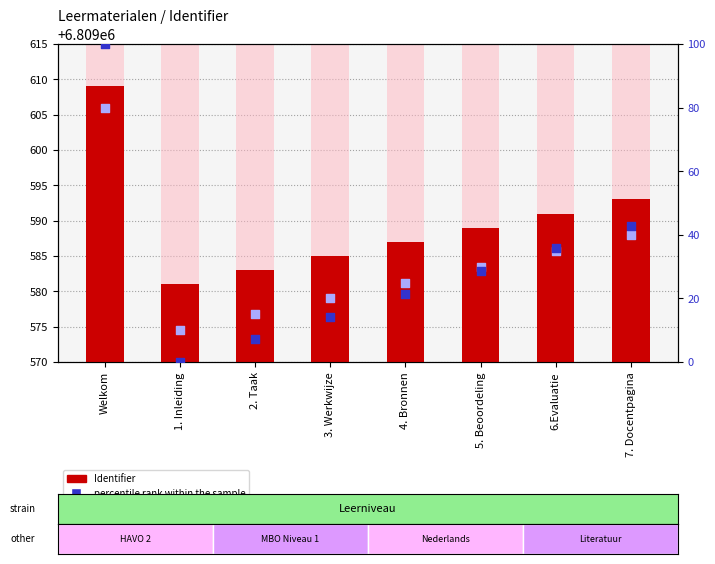

Which series has the largest total across all categories?

Identifier